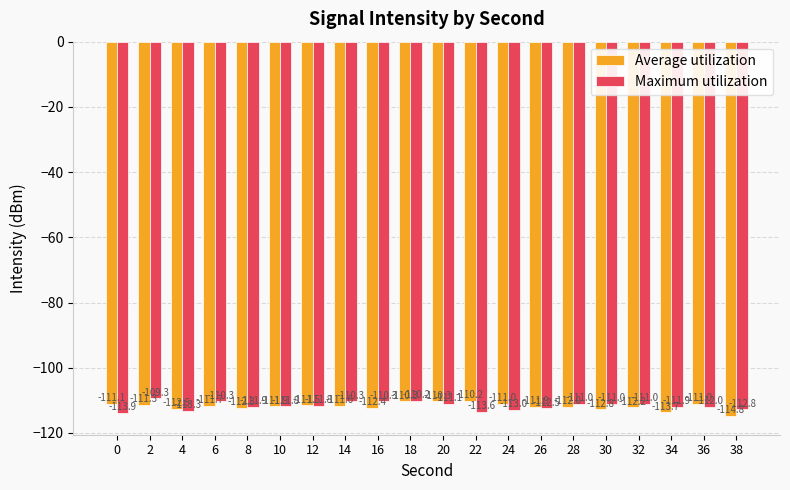

What are all the series names shown in the legend?

Average utilization, Maximum utilization